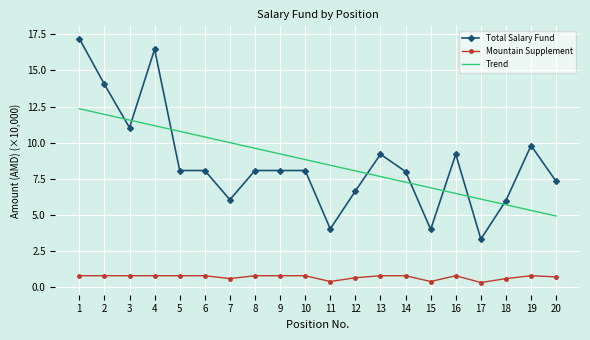

What is the difference between the maximum and minimum values in the Mountain Supplement series?

0.5